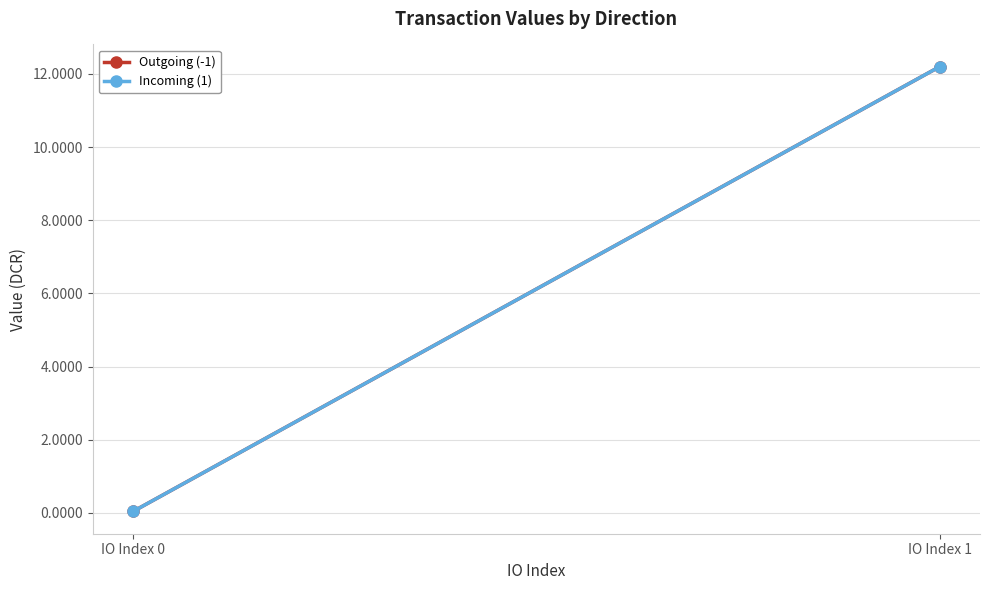

The value of Outgoing (-1) at IO Index 0 is 0.0. True or false?

True